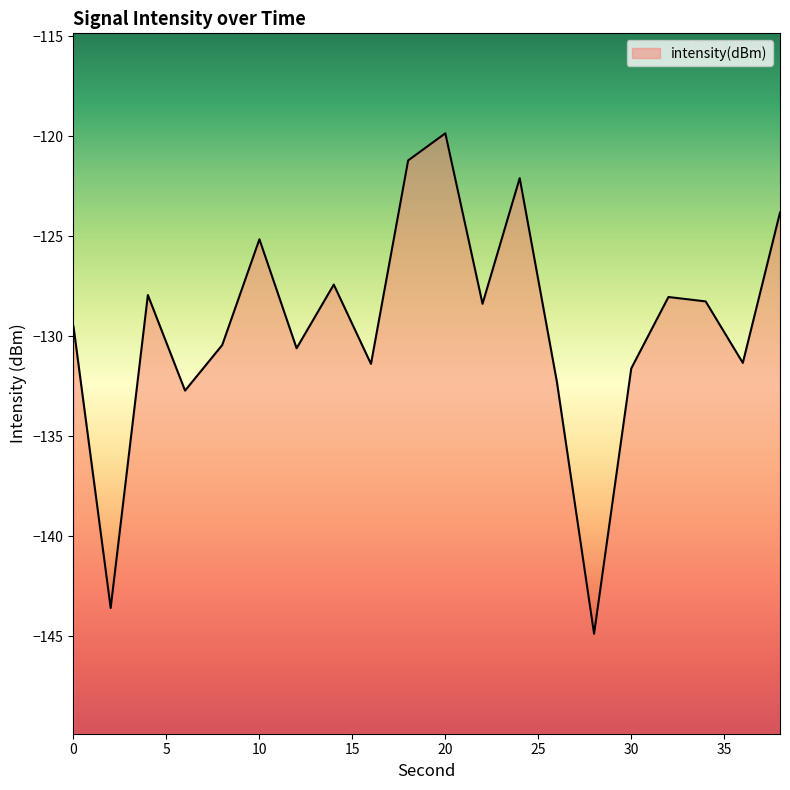

How many categories are shown in the chart?

20